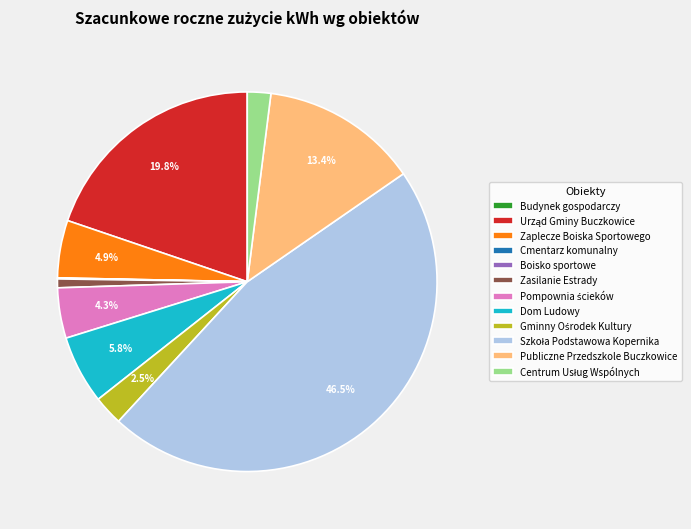

Combined, do Publiczne Przedszkole Buczkowice and Zaplecze Boiska Sportowego account for over 50%?

No